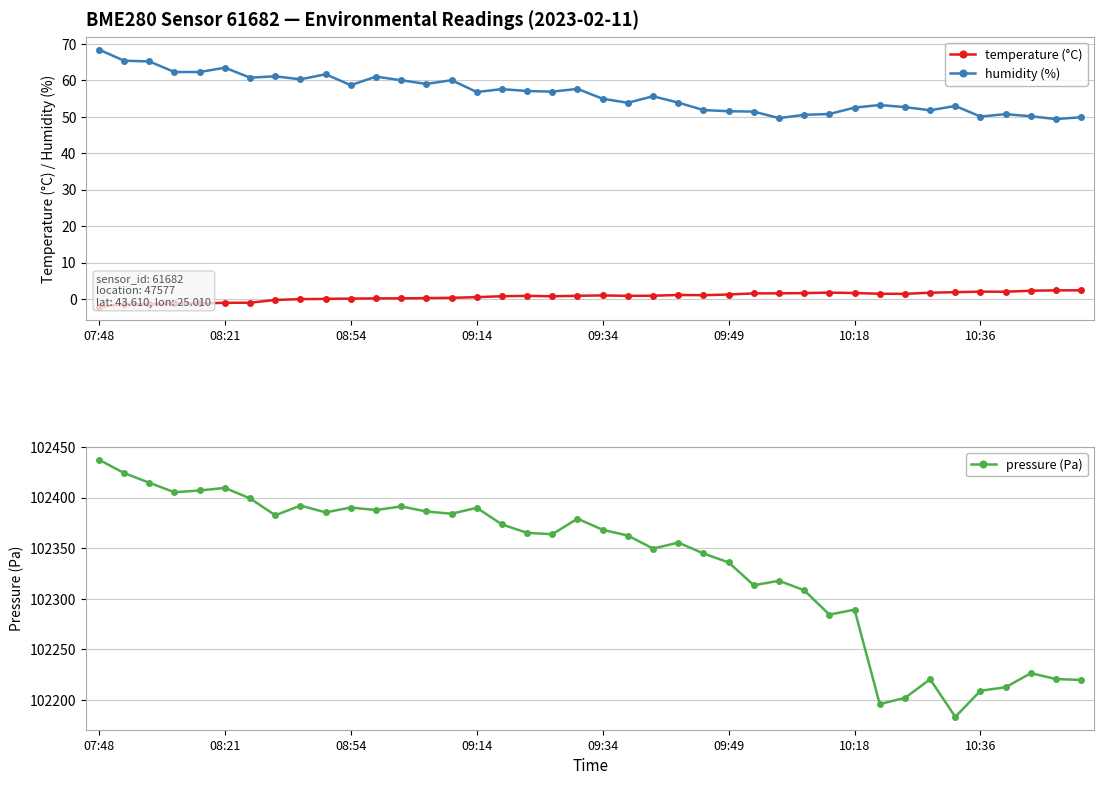

At which label does humidity (%) reach its peak?

07:48